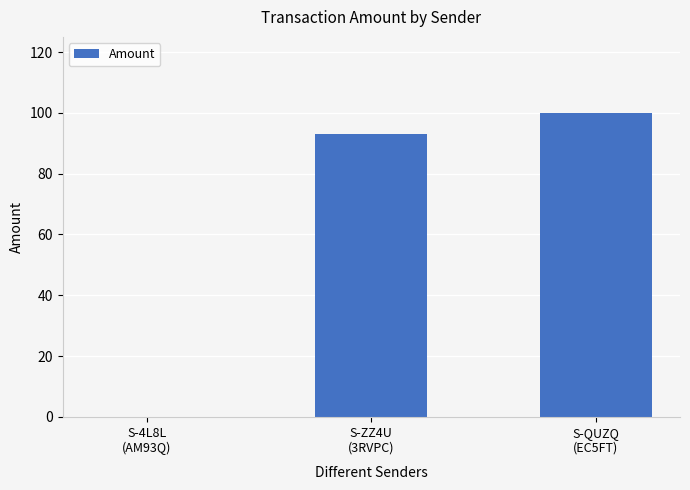

What is the difference between the values at S-QUZQ
(EC5FT) and S-ZZ4U
(3RVPC)?

7